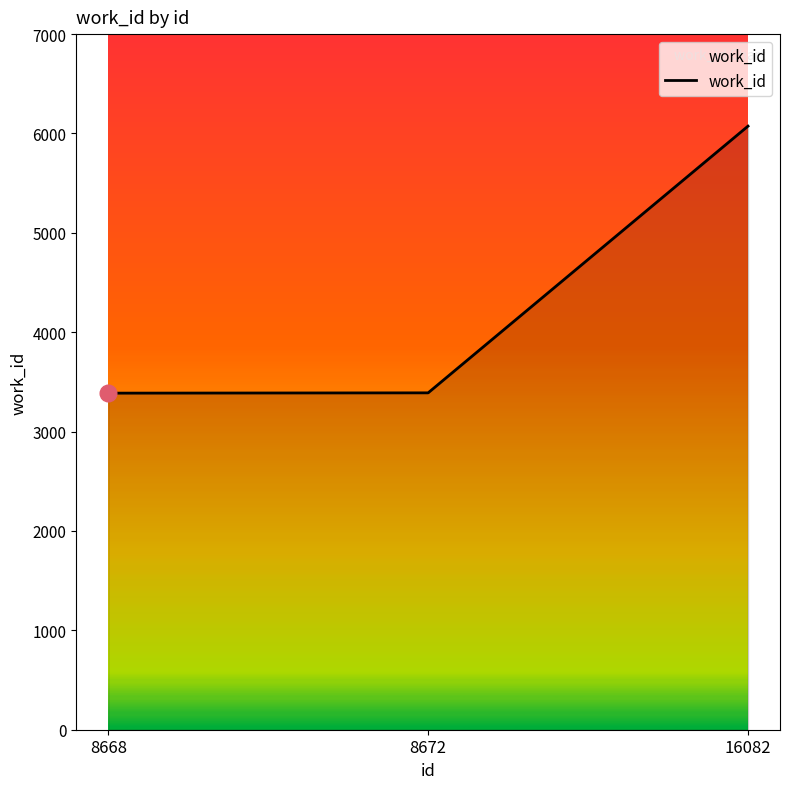

What is the smallest value displayed?

3387